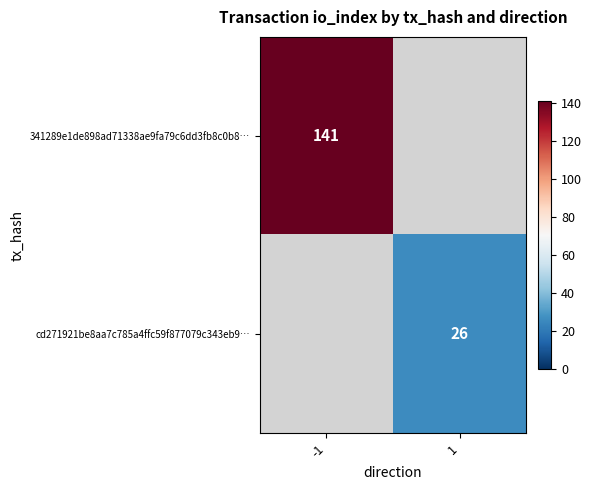

True or false: 341289e1de898ad71338ae9fa79c6dd3fb8c0b8… has a value of 222.4 at -1.

False